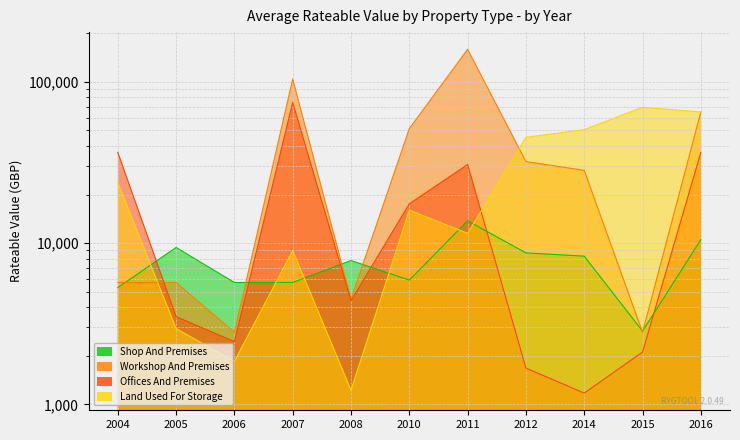

List the series in order of their overall mean, highest first.

Workshop And Premises, Land Used For Storage, Offices And Premises, Shop And Premises